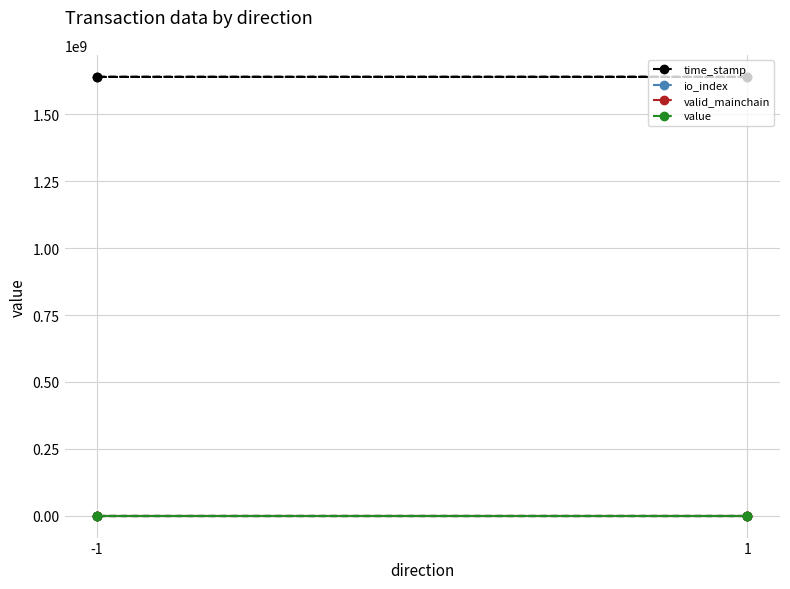

What is the sum of all time_stamp values?

6561123313.0